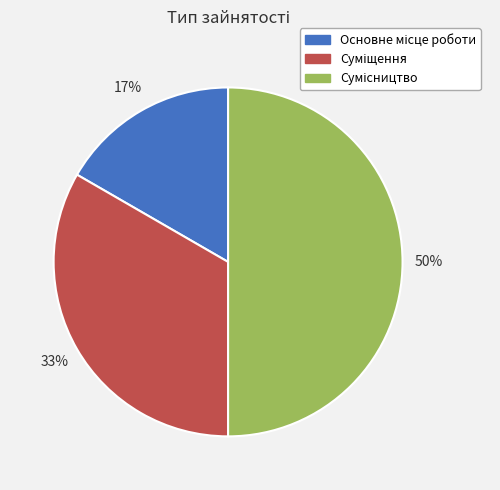

To the nearest percent, what is the difference between the largest and smallest slice percentages?

33%